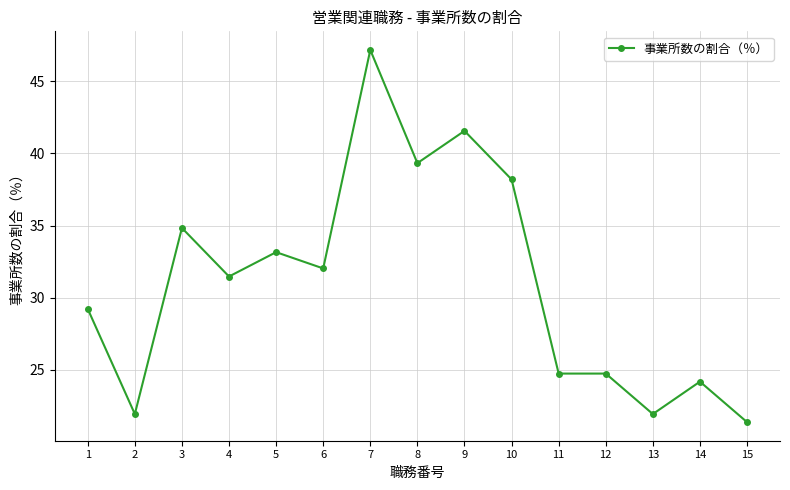

At which category does the chart reach its minimum across all series?

15